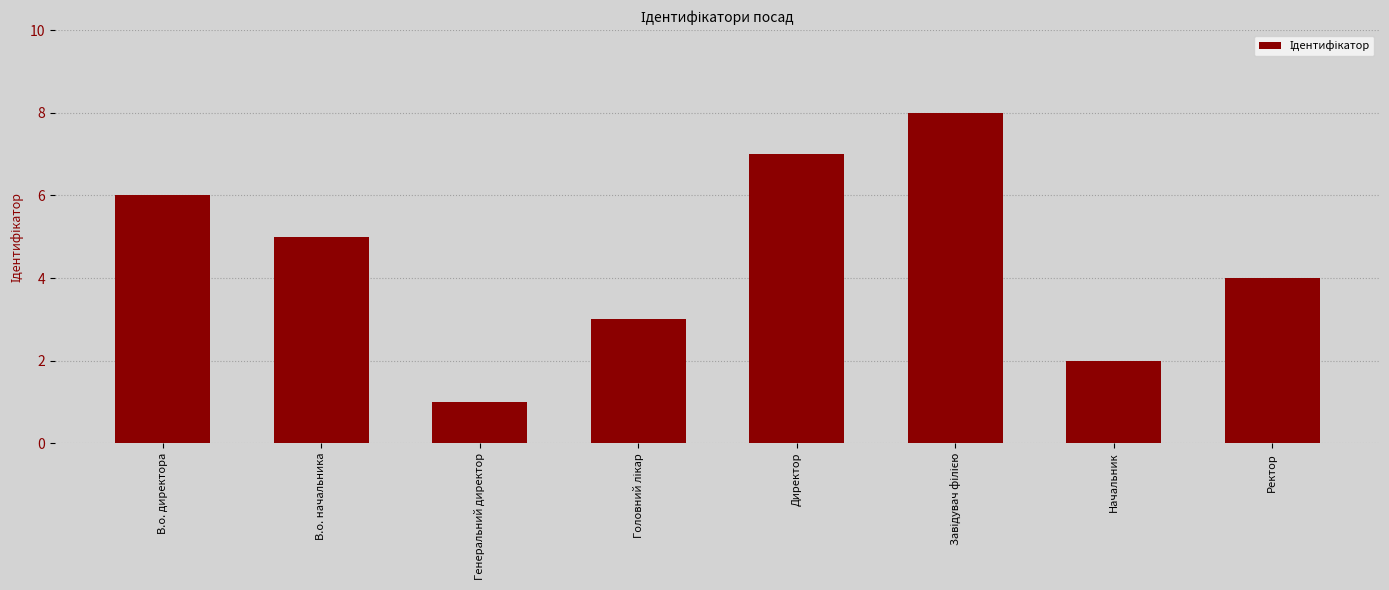

Reading right to left, transcribe all the data shown in this chart.

4	2	8	7	3	1	5	6